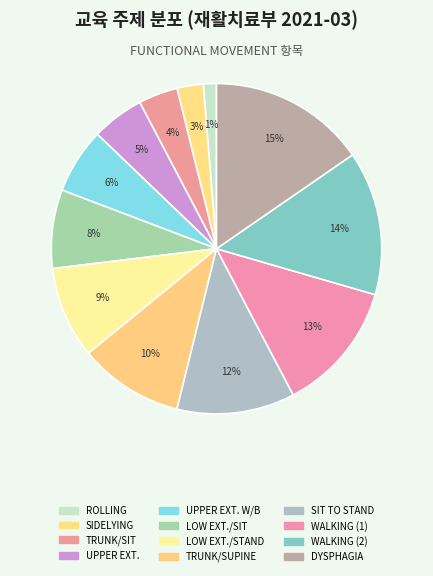

Which category has the biggest portion of the pie?

TREATMENT OF DYSPHAGIA